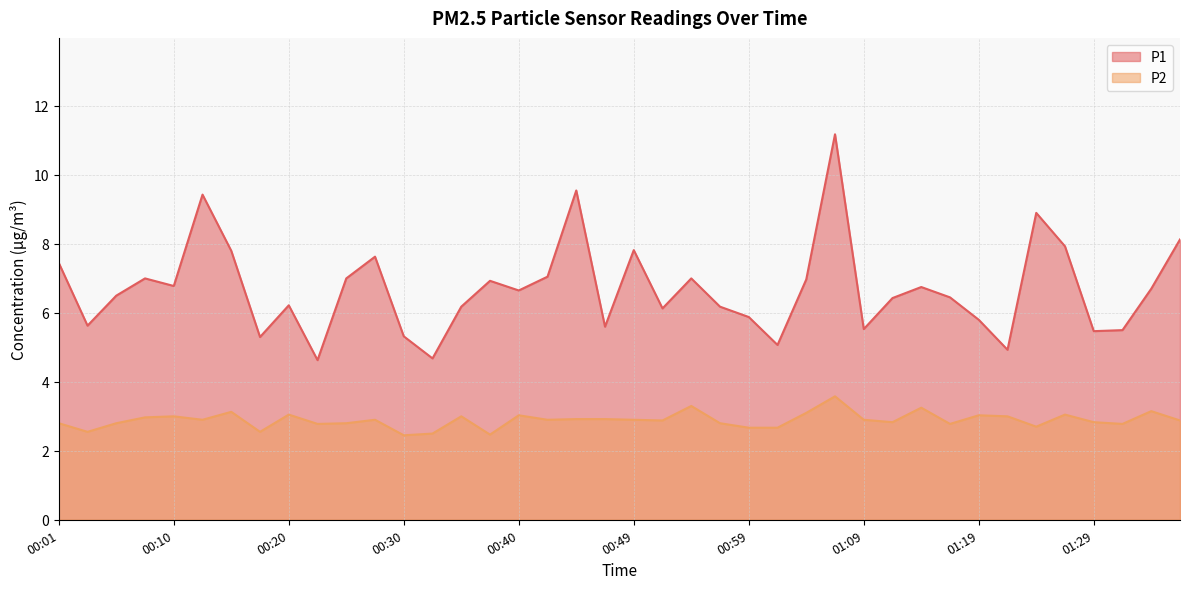

List the series in order of their overall mean, highest first.

P1, P2